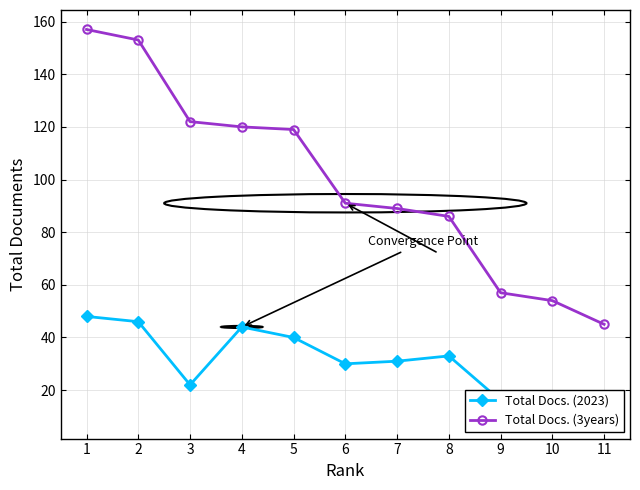

Reading right to left, extract all data points from this chart.

Total Docs. (2023): 11=14	10=9	9=16	8=33	7=31	6=30	5=40	4=44	3=22	2=46	1=48
Total Docs. (3years): 11=45	10=54	9=57	8=86	7=89	6=91	5=119	4=120	3=122	2=153	1=157